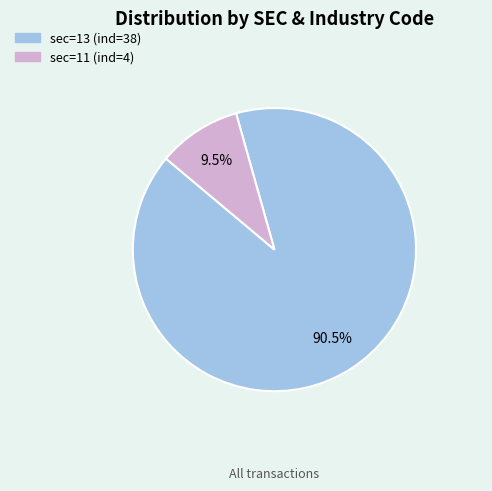

Count the number of slices in the pie.

2